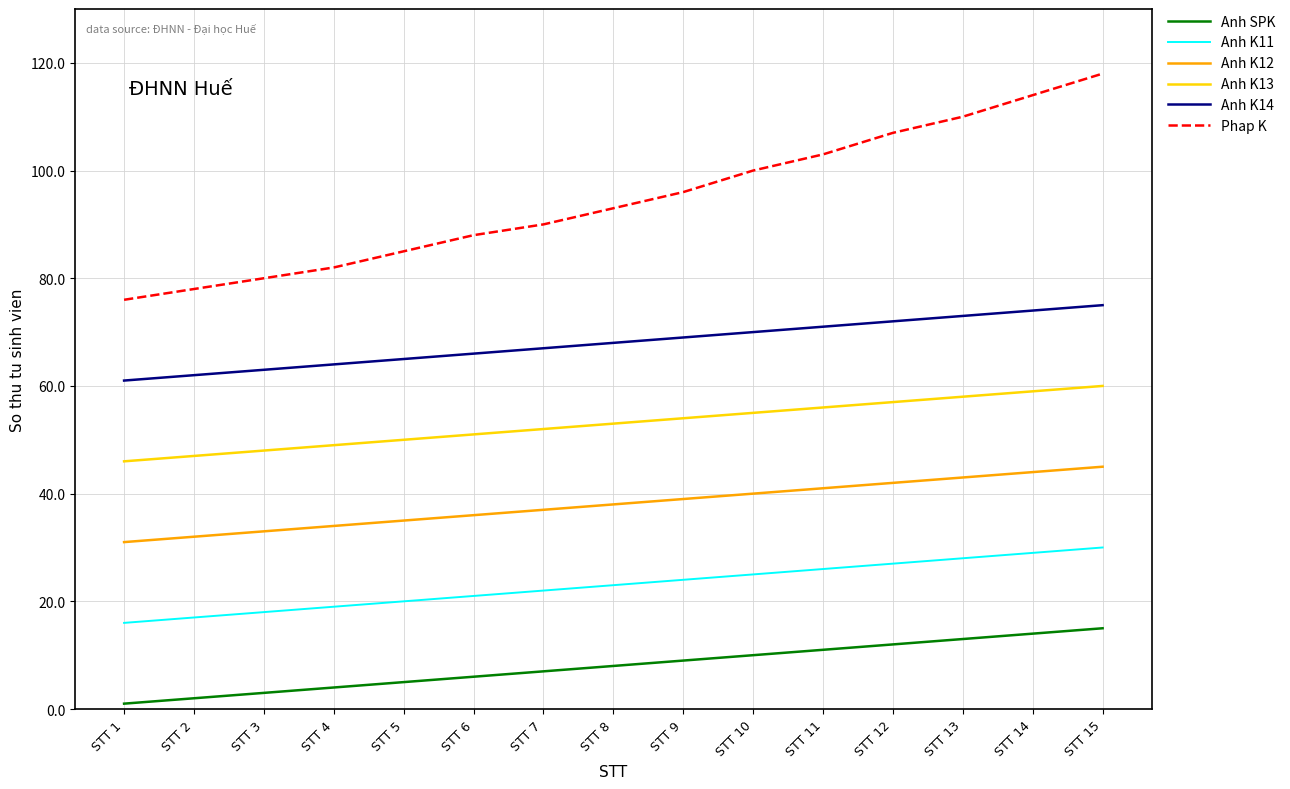

True or false: Anh K14 and Anh K11 cross at least once.

False